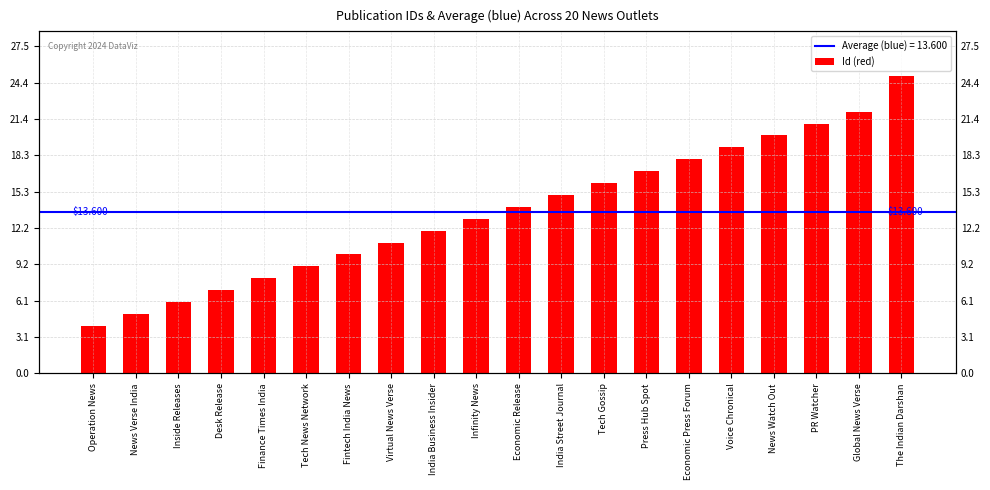

Reading left to right, what are all the values shown in this chart?

4	5	6	7	8	9	10	11	12	13	14	15	16	17	18	19	20	21	22	25